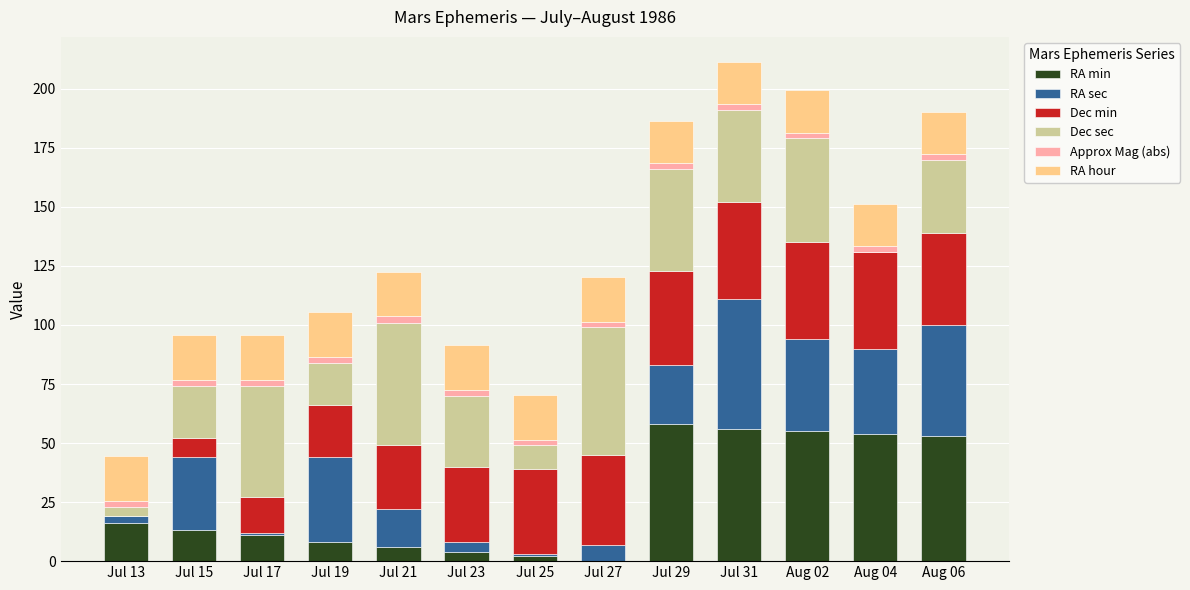

What is the label of the 13th bar from the right?

Jul 13